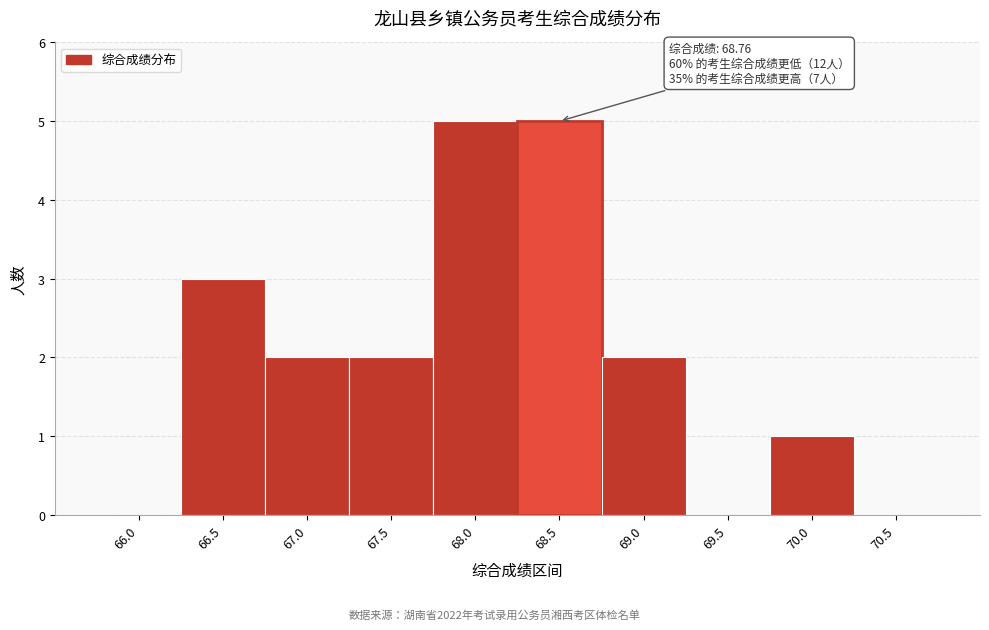

Reading left to right, what are all the values shown in this chart?

66.0=0	66.5=3	67.0=2	67.5=2	68.0=5	68.5=5	69.0=2	69.5=0	70.0=1	70.5=0